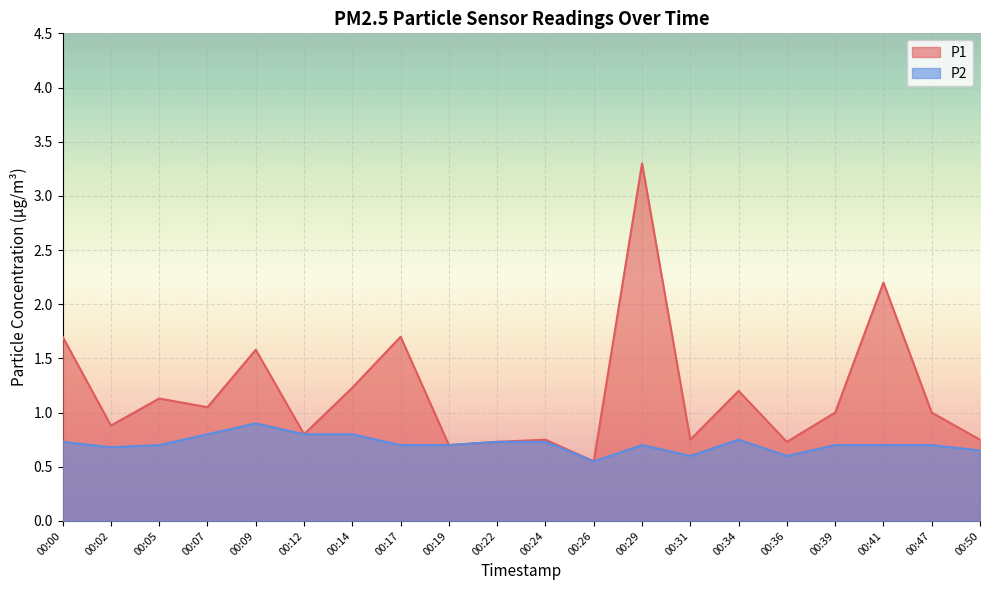

True or false: P2 has a value of 0.3 at 00:19.

False